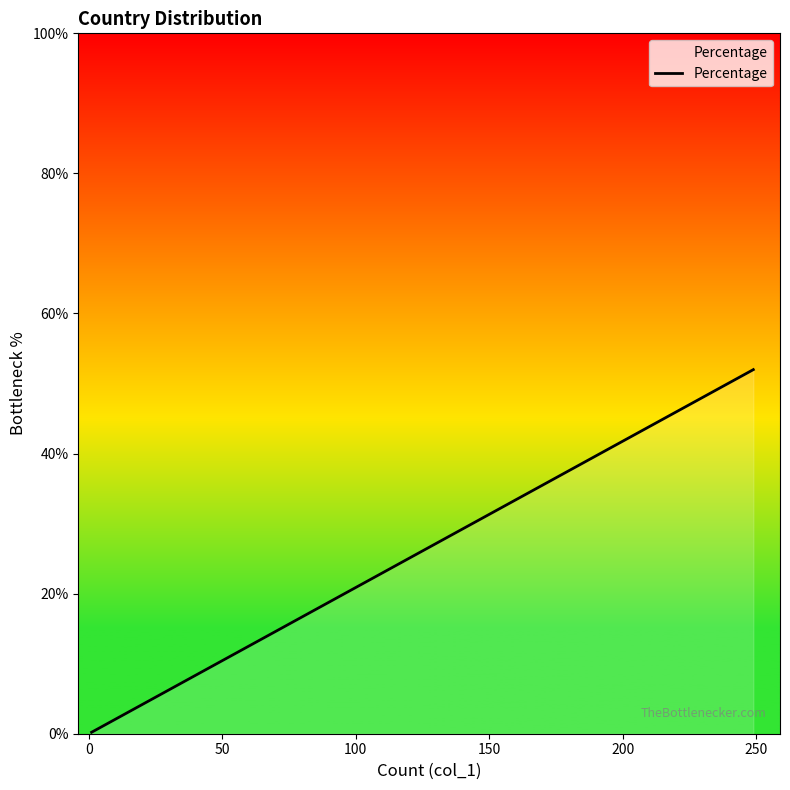

How many lines are shown in the chart?

1